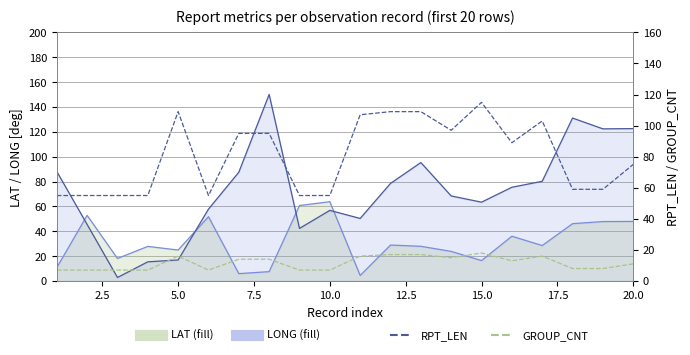

What is the difference between the second highest and minimum values in the LONG line series?

128.3